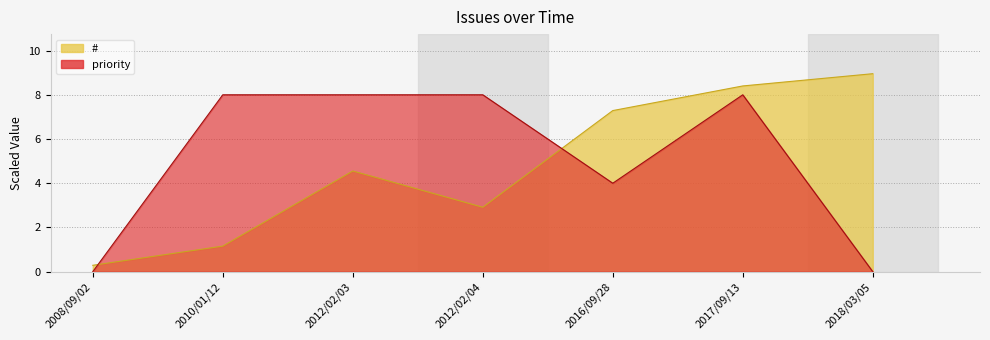

What is the spread (max minus min) of values at 2017/09/13?

0.4